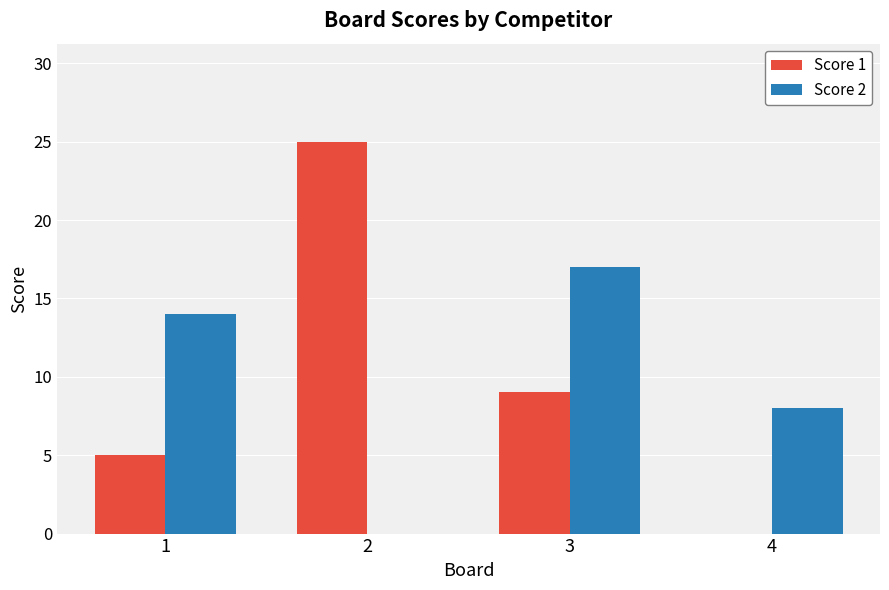

What is the highest value of the Score 2 series?

17